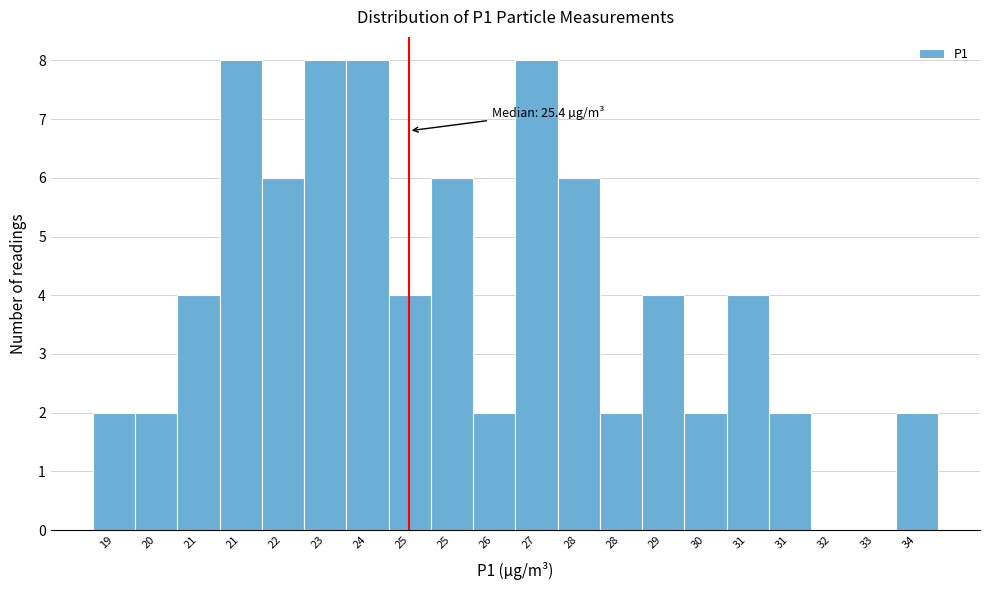

Count the number of categories in the chart.

20